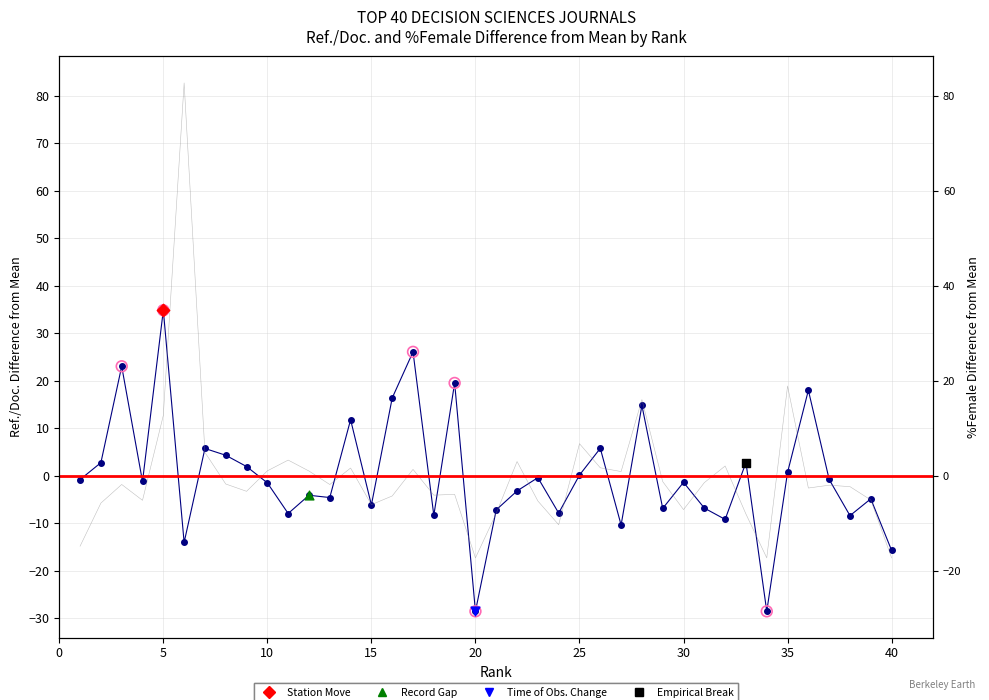

Which series reaches the minimum Y coordinate?

Ref. / Doc.